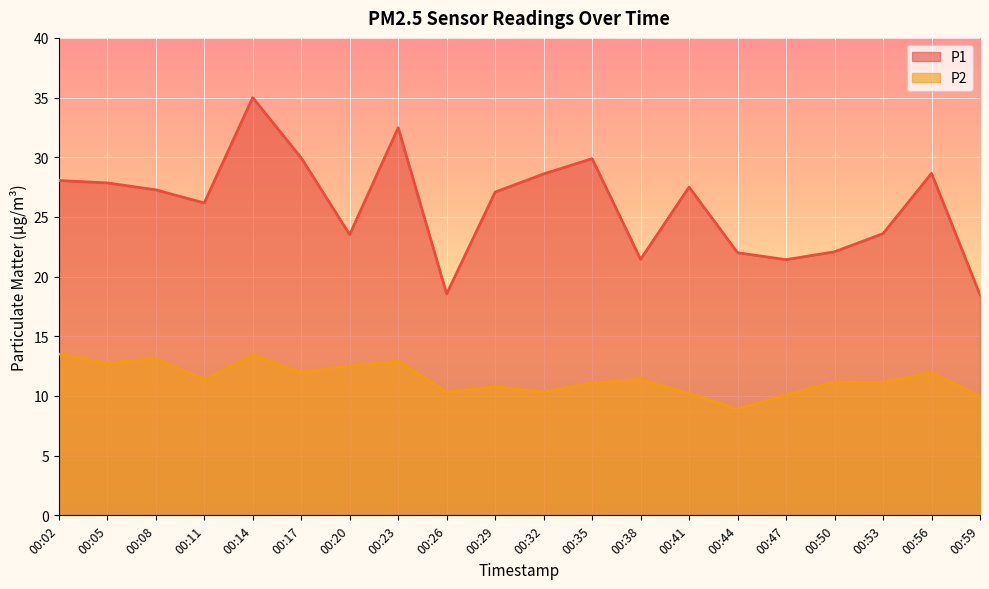

True or false: P2 and P1 cross at least once.

False